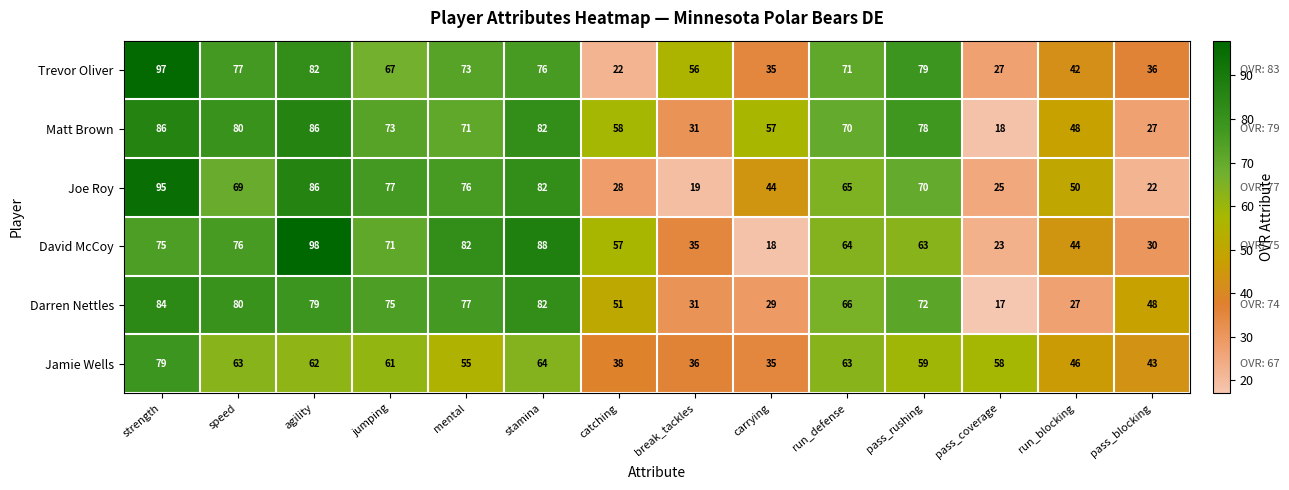

How many data points does each series have?

14